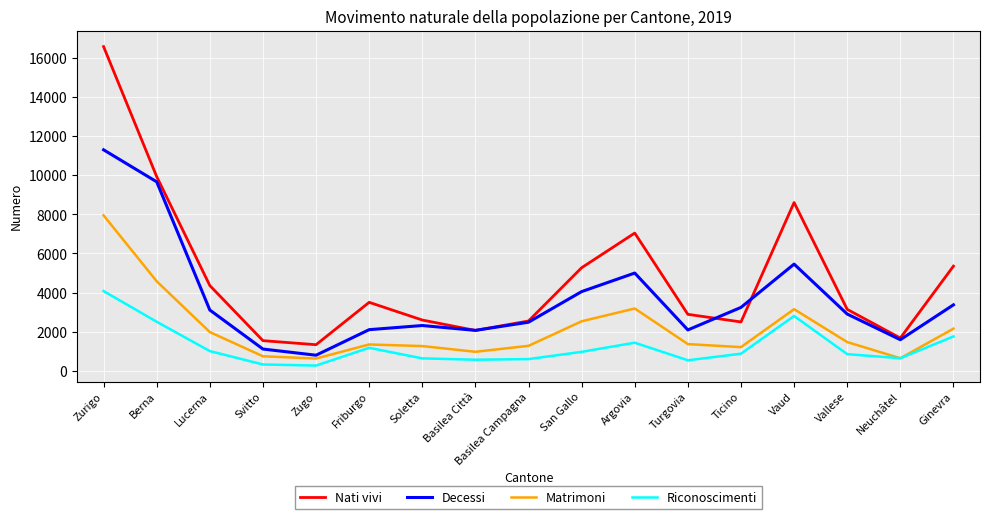

What is the maximum value for Riconoscimenti?

4074